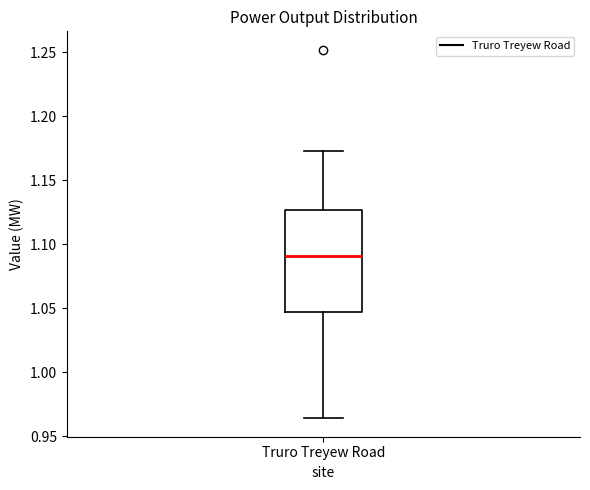

Where does the lower whisker of the box for Truro Treyew Road end on the y-axis? The values are not printed on the chart, so give them approximately, as read against the axis.

0.965